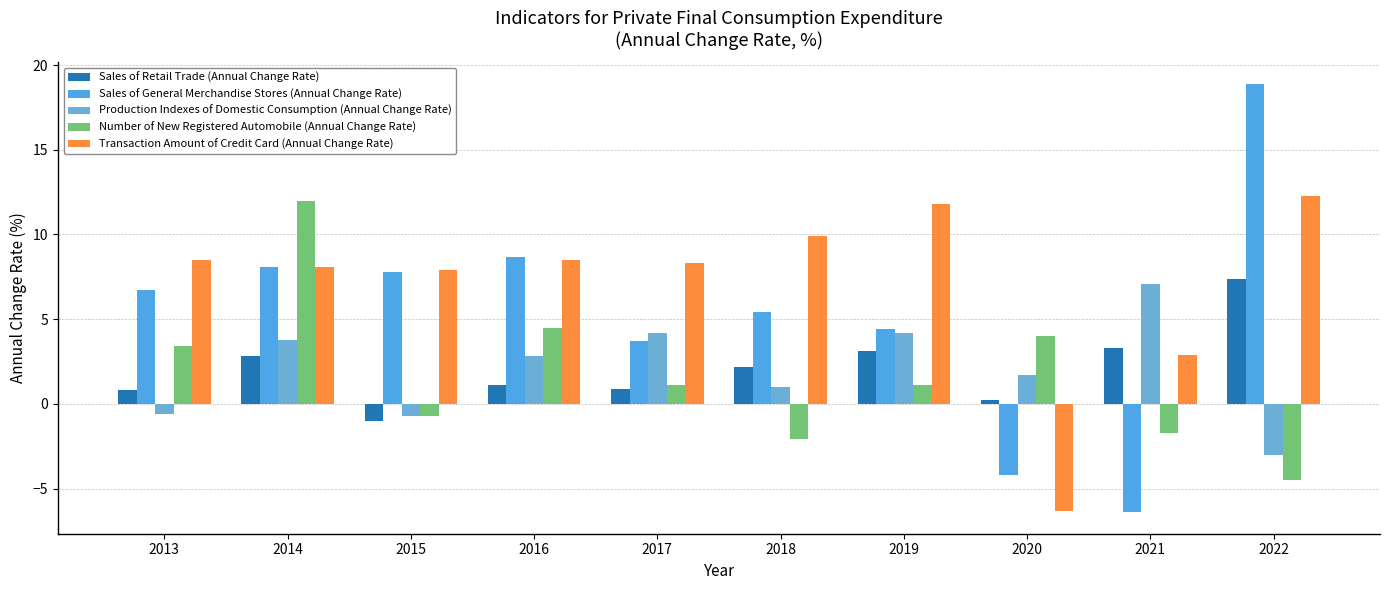

Read the Transaction Amount of Credit Card (Annual Change Rate) value at 2018.

9.9